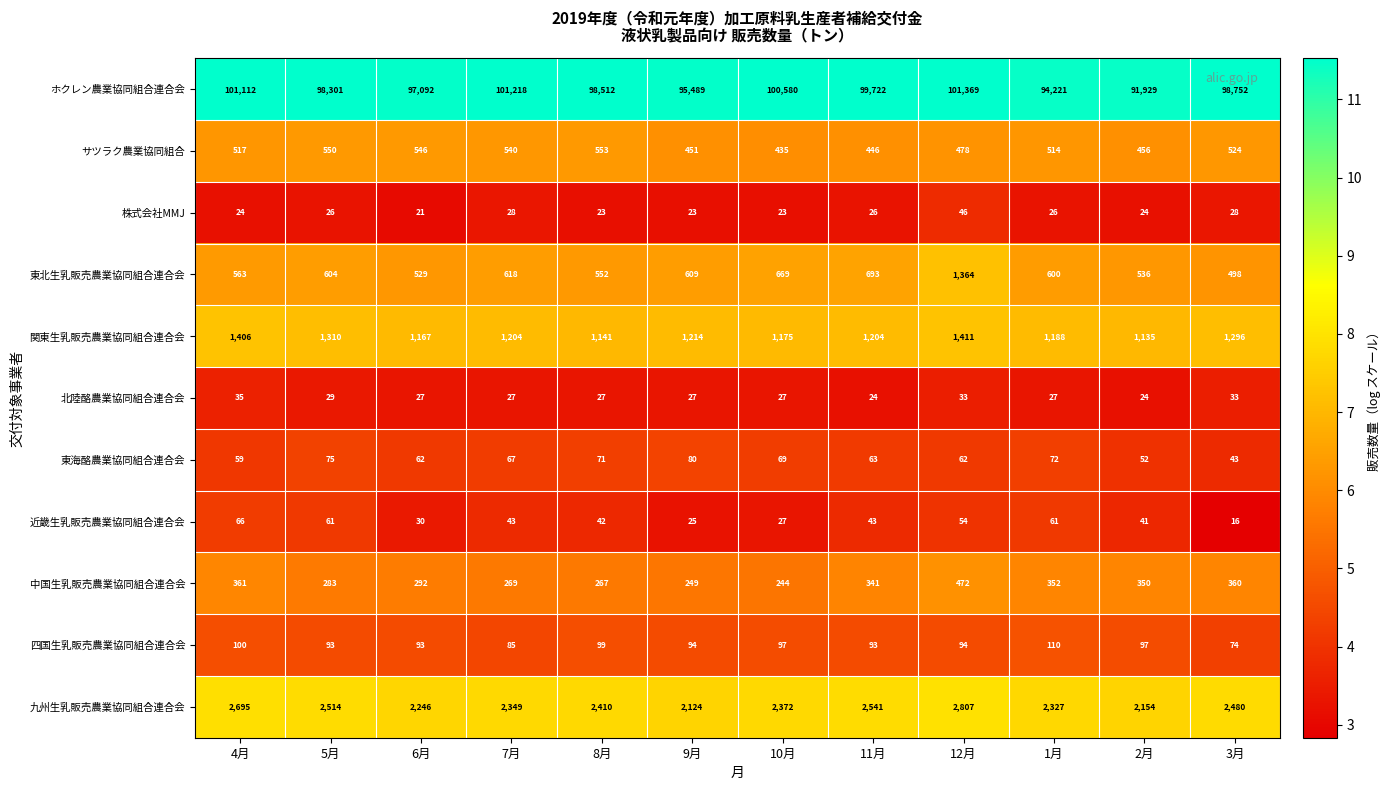

Count the number of categories in the chart.

12